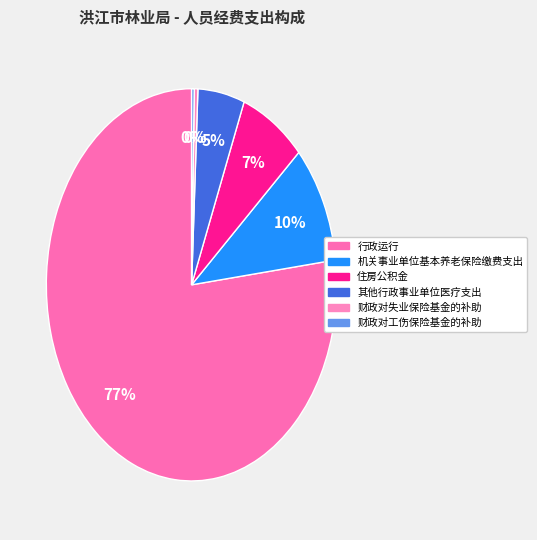

Which category has the biggest portion of the pie?

行政运行